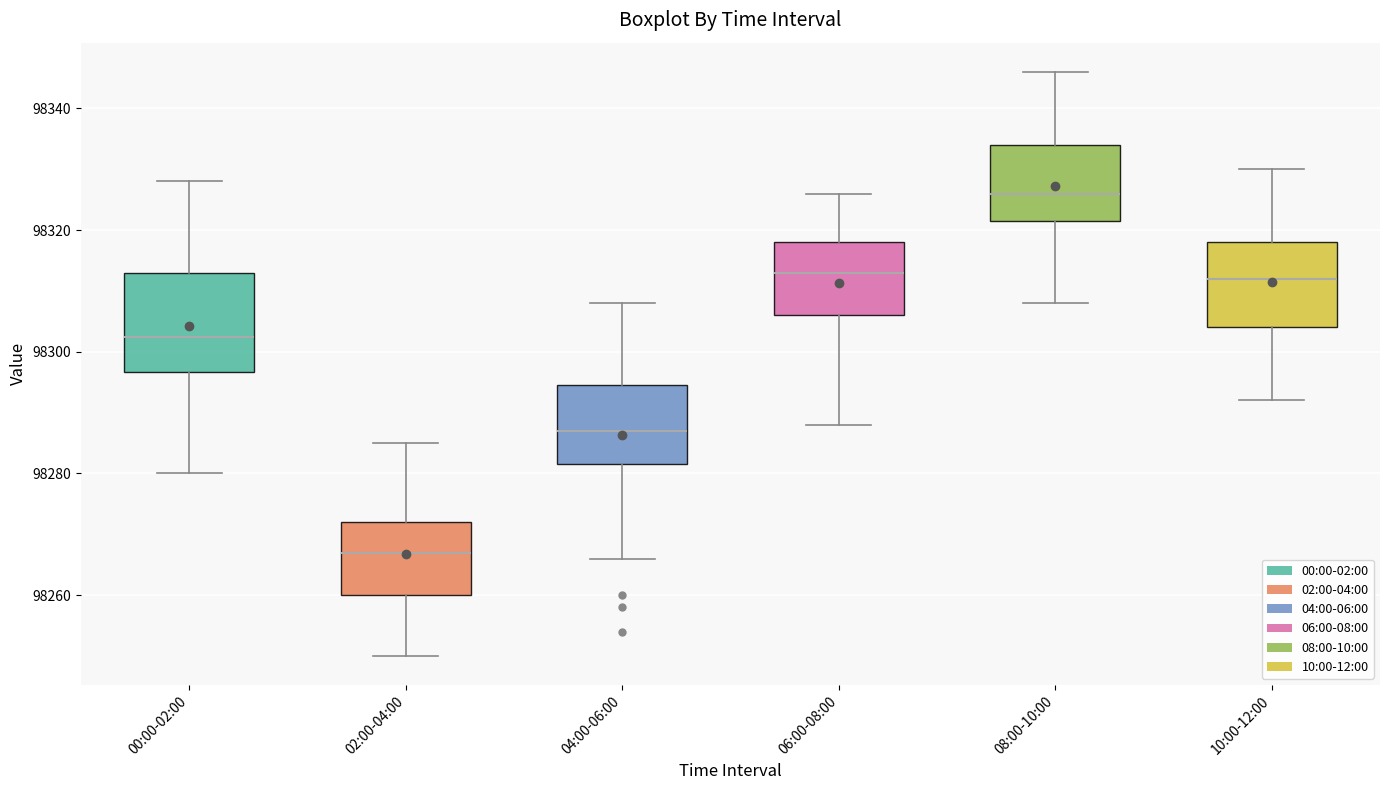

Where is the upper edge of the box for 10:00-12:00 on the y-axis? The values are not printed on the chart, so give them approximately, as read against the axis.

98318